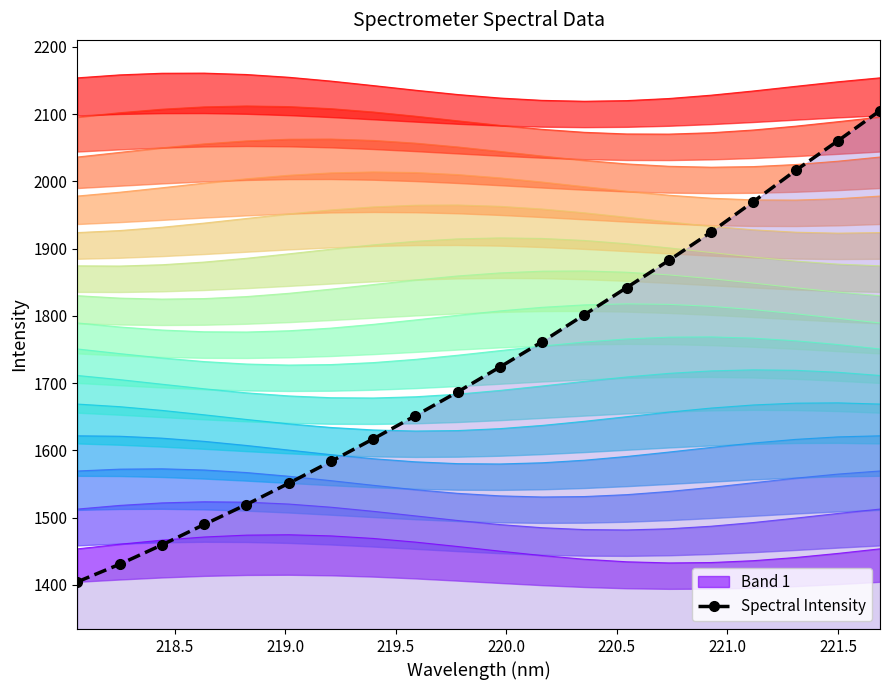

True or false: Spectral Intensity has more than 1 interior local peaks.

False